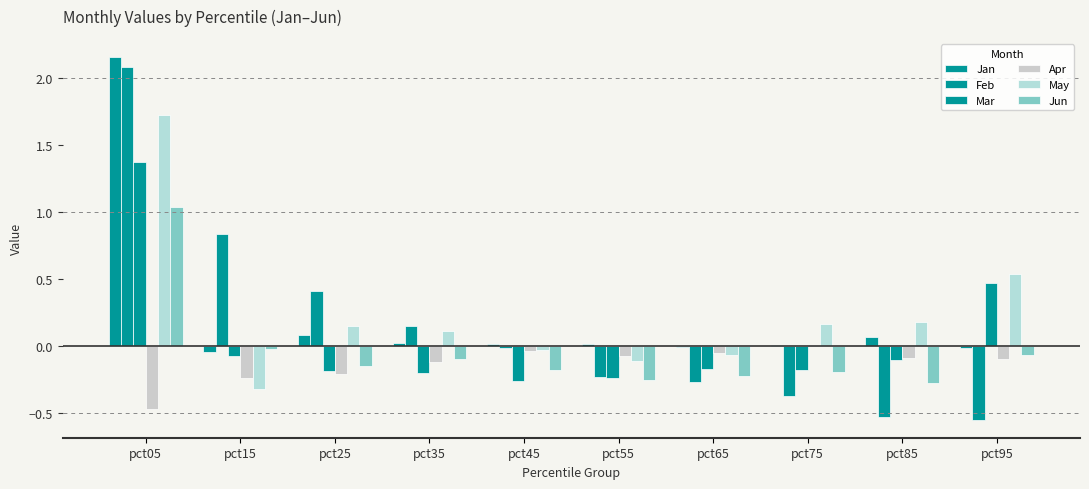

List the series in order of their peak value, highest first.

Jan, Feb, May, Mar, Jun, Apr